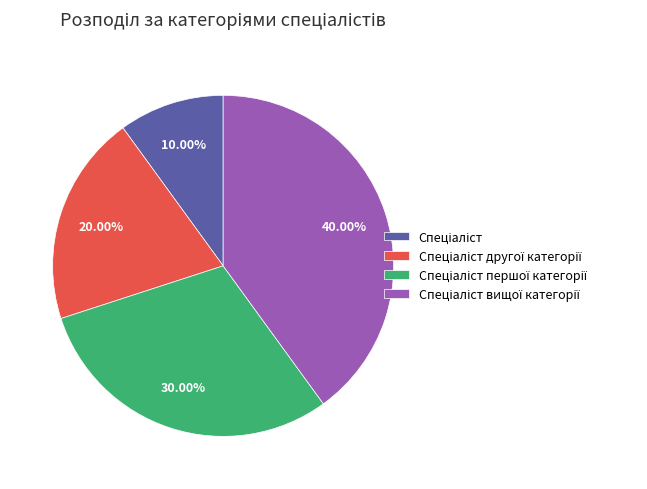

Is there a majority slice in this chart?

No